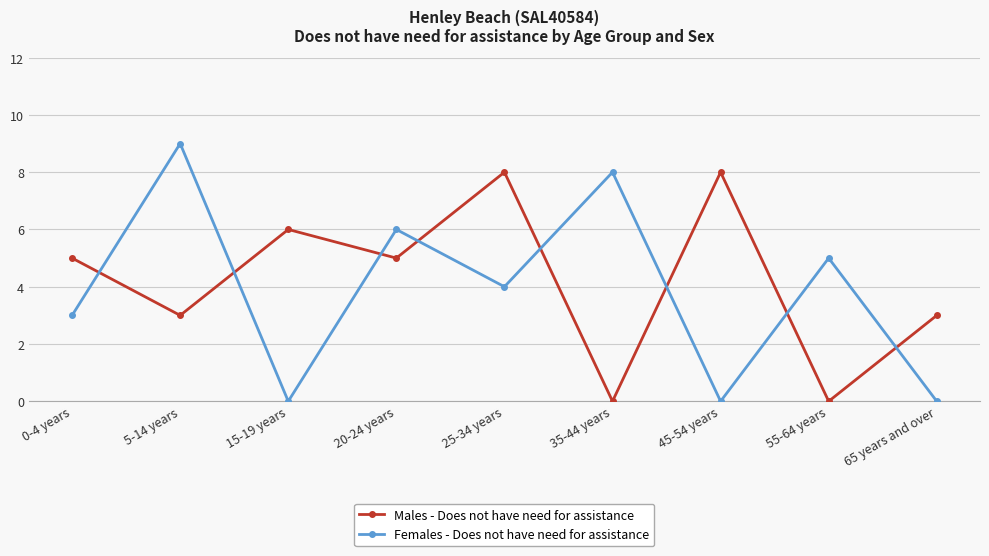

Count the Males - Does not have need for assistance values in the range 3 to 6.

5